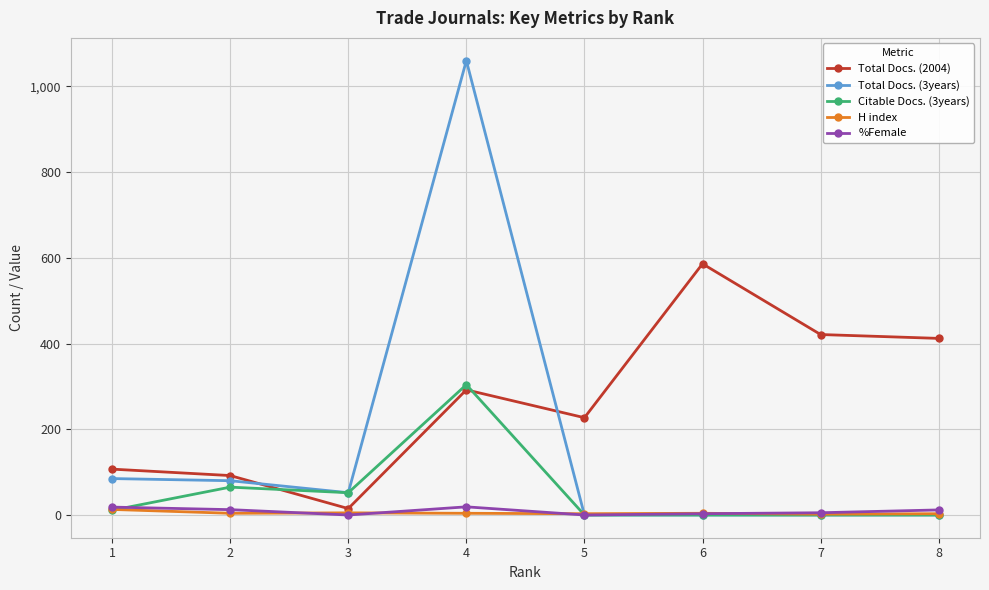

What is the greatest value displayed?

1060.0